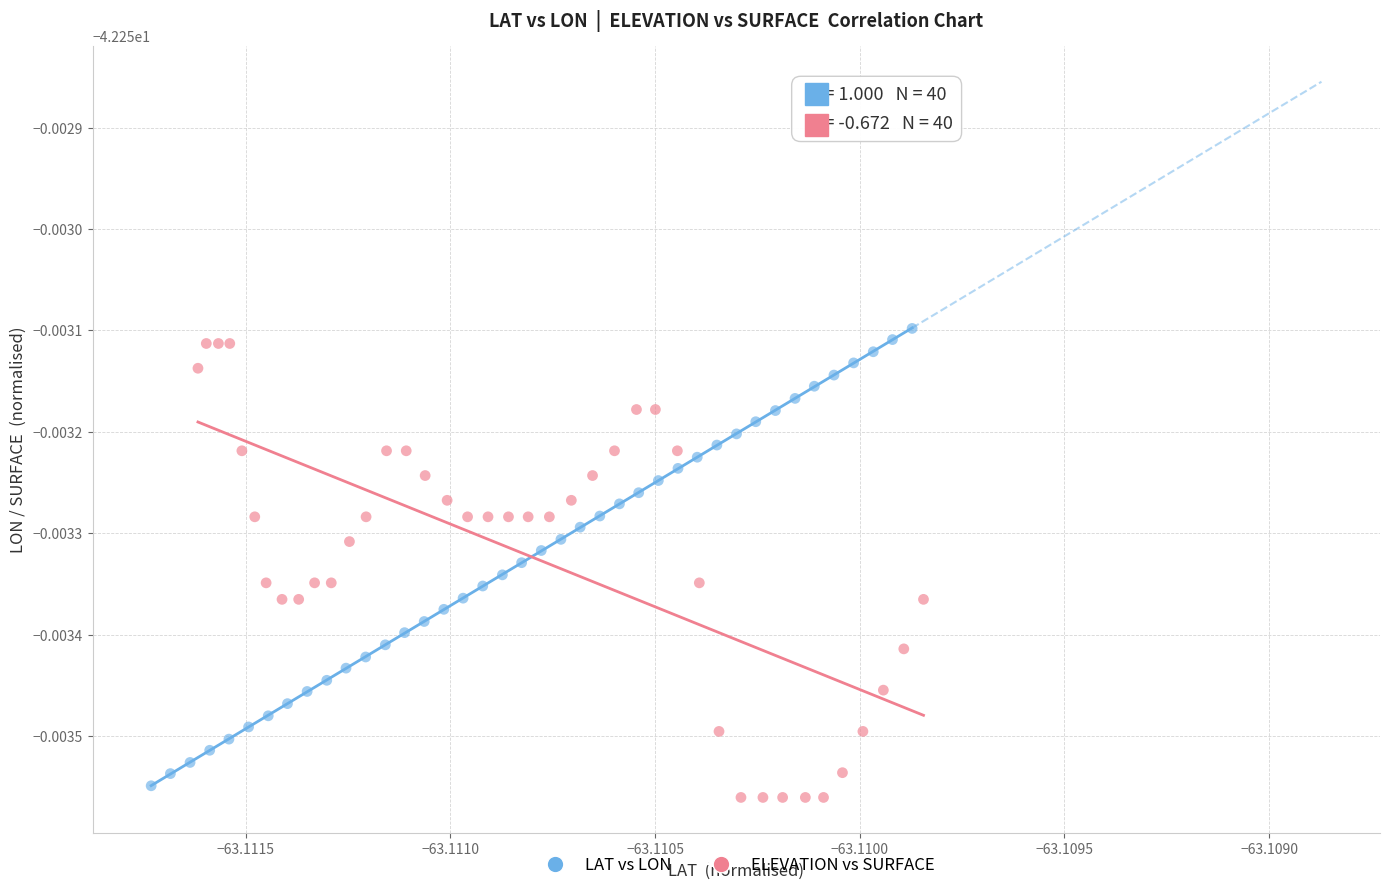

Which series reaches the maximum Y coordinate?

LAT vs LON